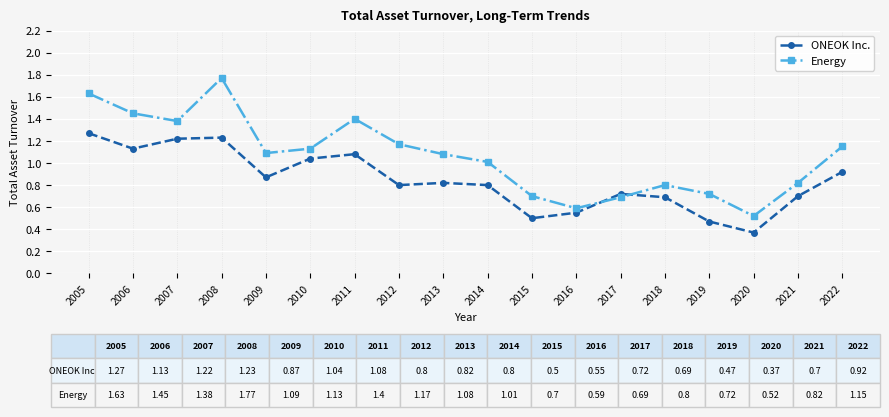

In Energy, how many points are lower than both neighbors (excluding endpoints)?

4